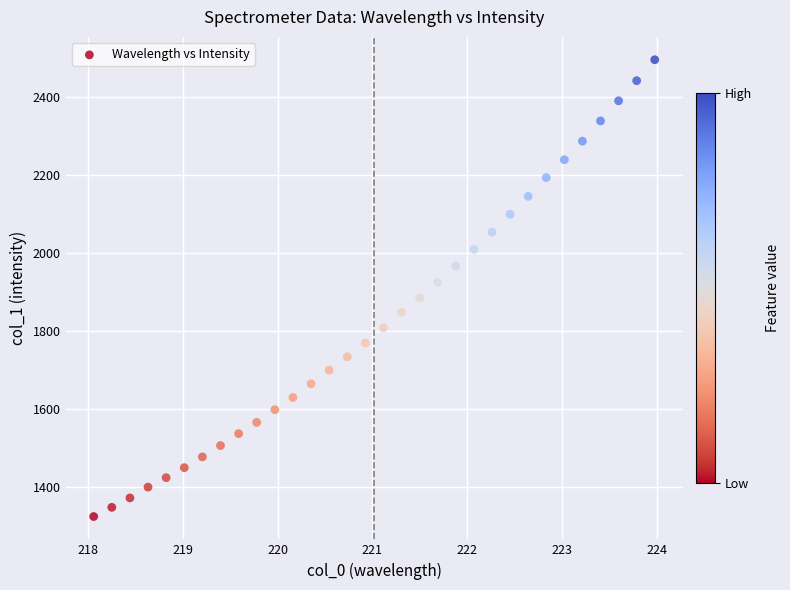

What is the range of Y values (max minus min)?

1172.4